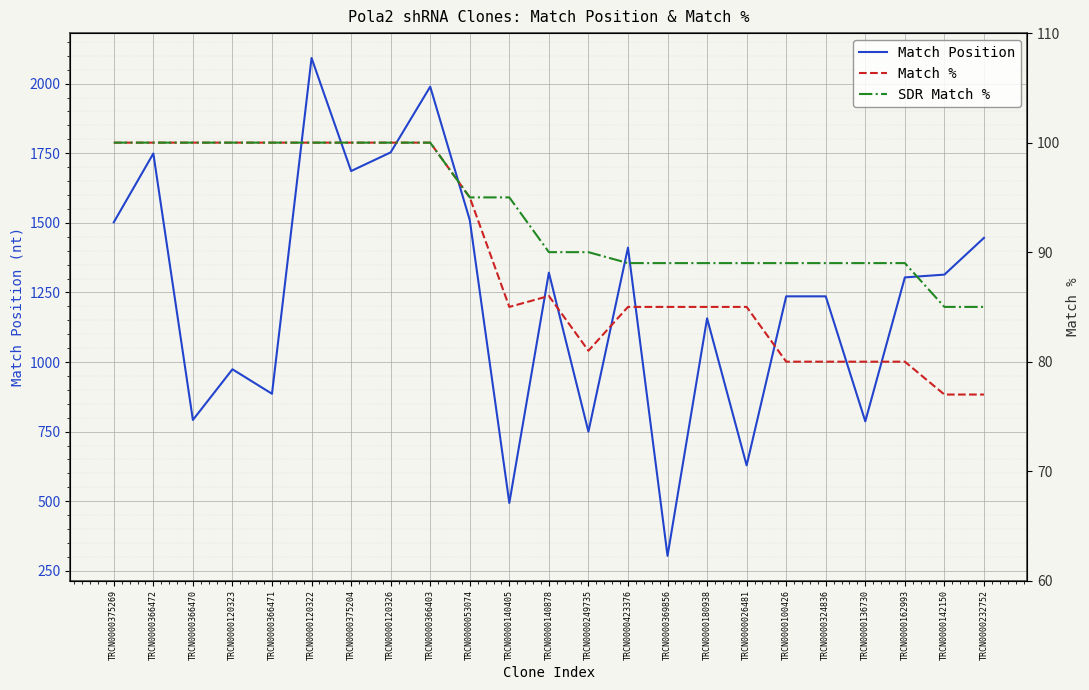

The SDR Match % series shows 95 at TRCN0000140405. True or false?

True